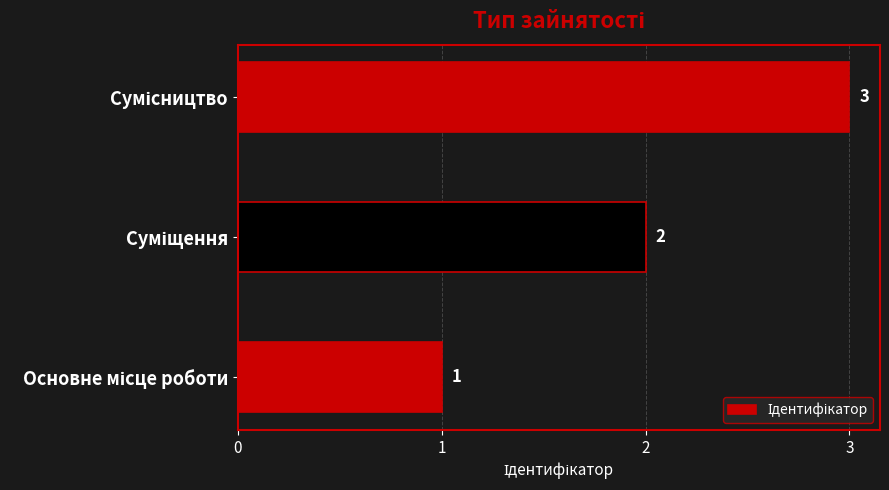

What is the maximum value shown in the chart?

3